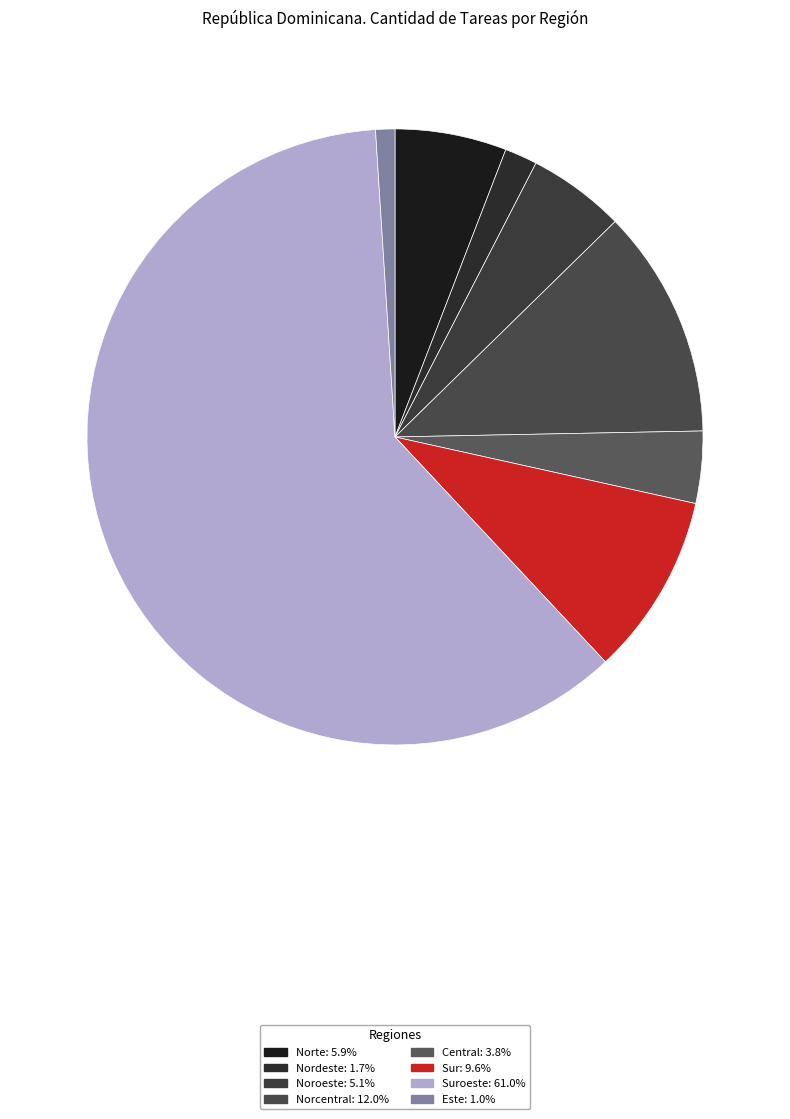

Rank the categories by value from lowest to highest.

Este, Nordeste, Central, Noroeste, Norte, Sur, Norcentral, Suroeste